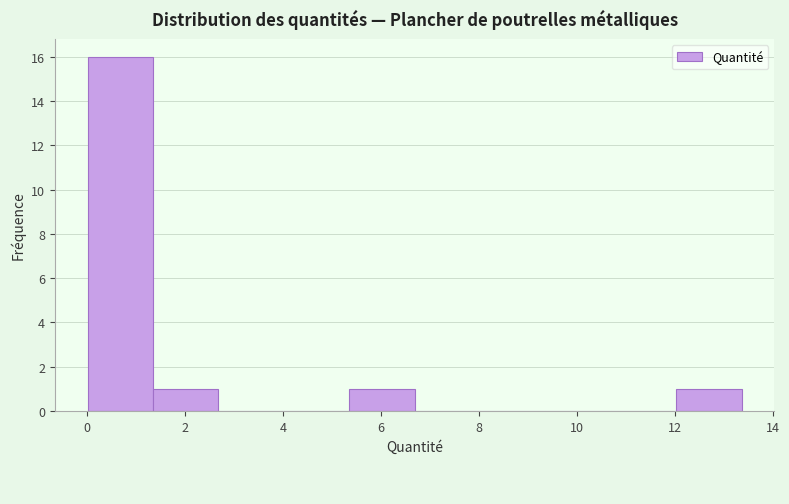

Reading left to right, transcribe this chart: for each bar, give the range it covers on the x-axis and its height. Neither the bar edges nor the heights are printed on the chart, so give them approximately, as read against the axes.

0.0 to 1.4: 16
1.4 to 2.6: 1
2.6 to 4.0: 0
4.0 to 5.4: 0
5.4 to 6.6: 1
6.6 to 8.0: 0
8.0 to 9.4: 0
9.4 to 10.6: 0
10.6 to 12.0: 0
12.0 to 13.4: 1